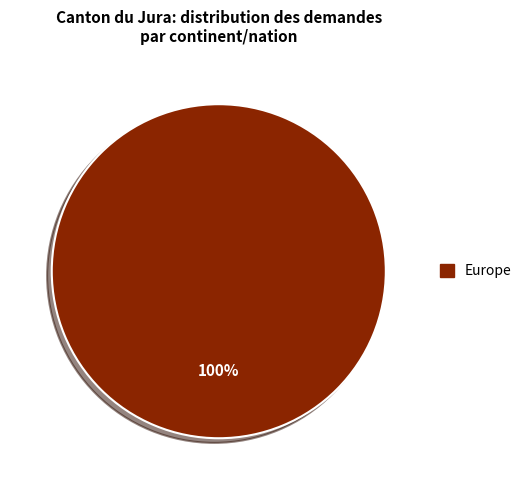

Is there a majority slice in this chart?

Yes